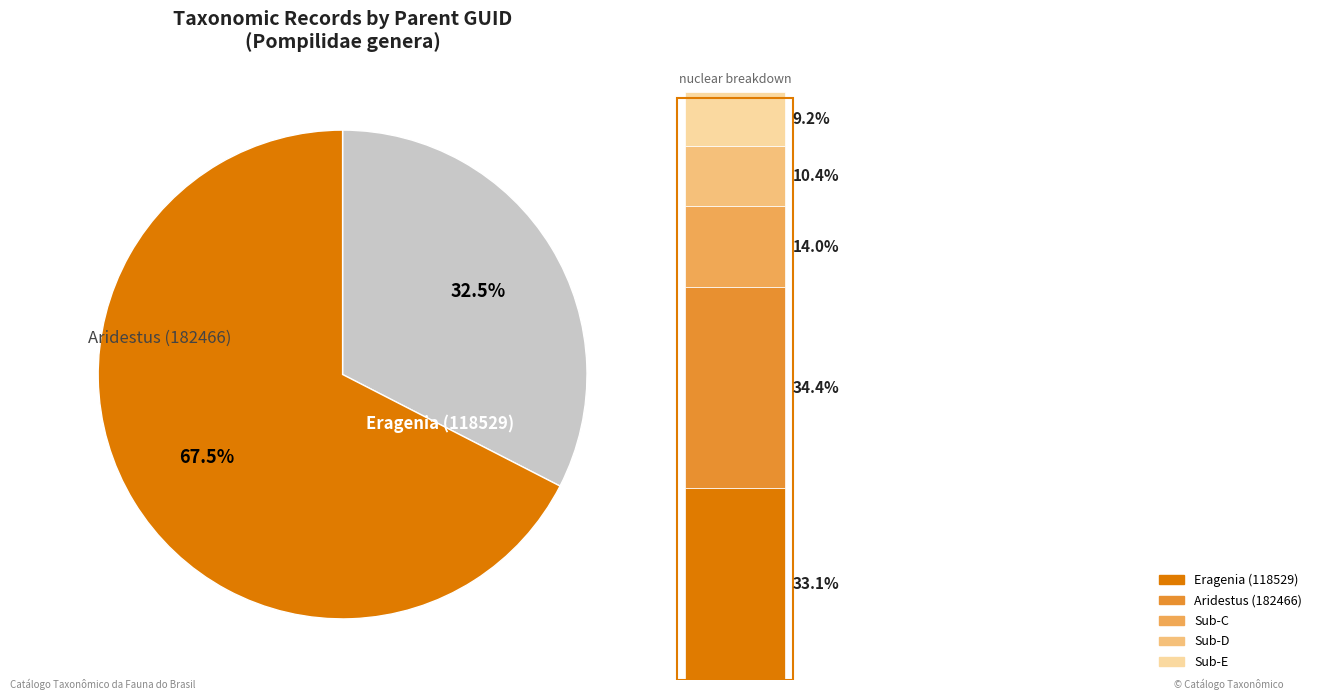

How many segments does this pie chart have?

2